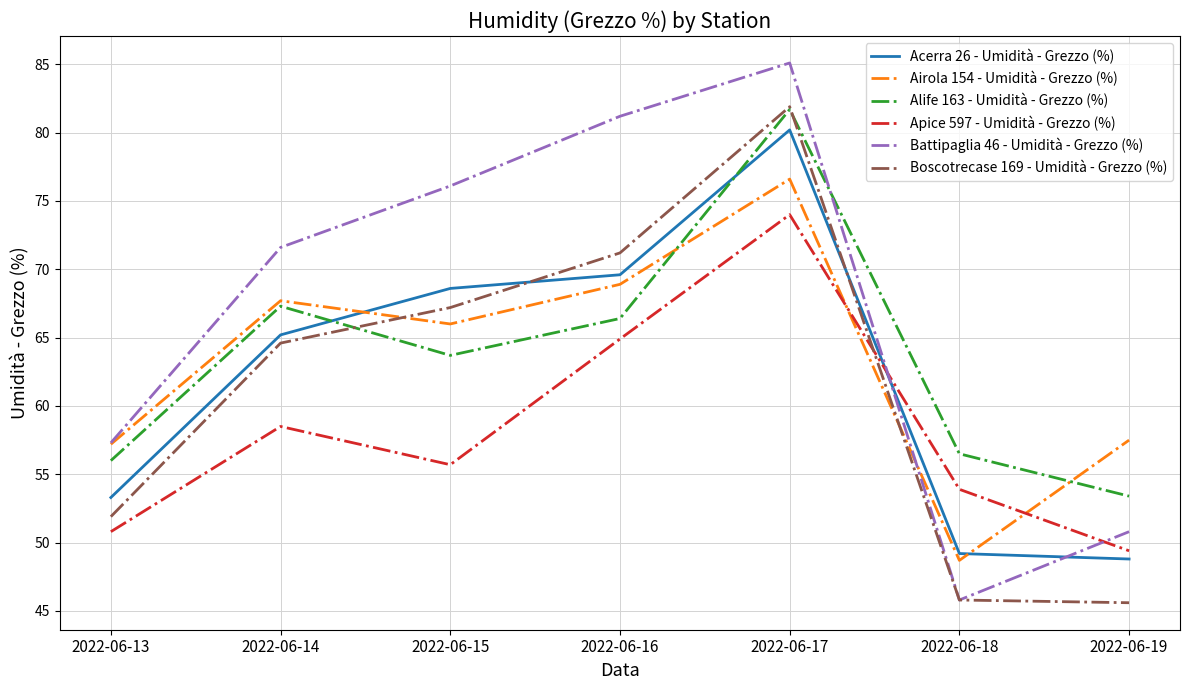

How many values in the Alife 163 - Umidità - Grezzo (%) series exceed 63?

4